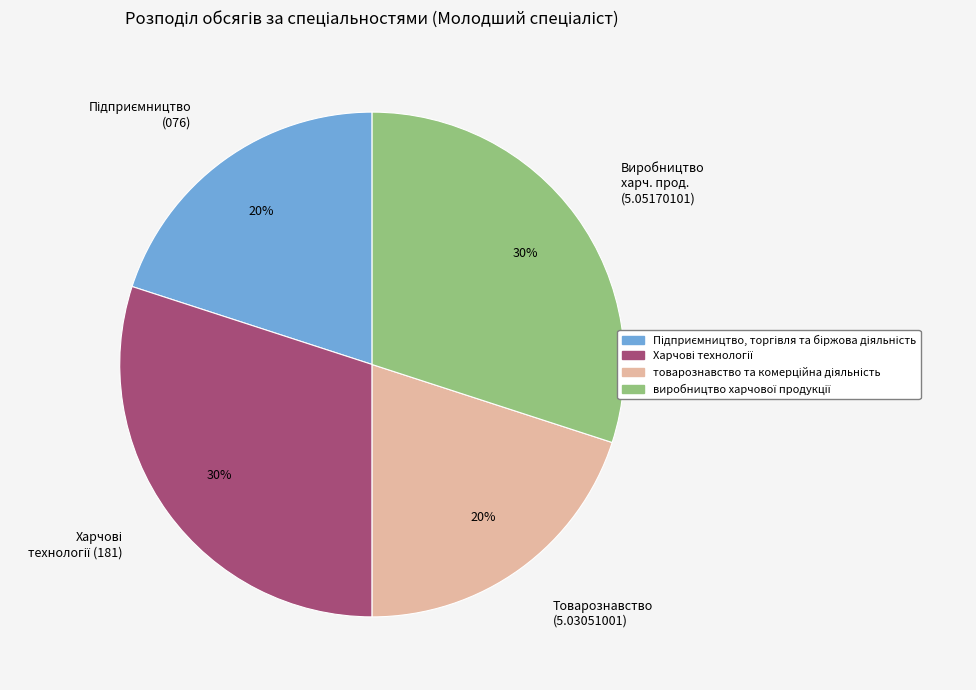

Does any single category account for the majority?

No